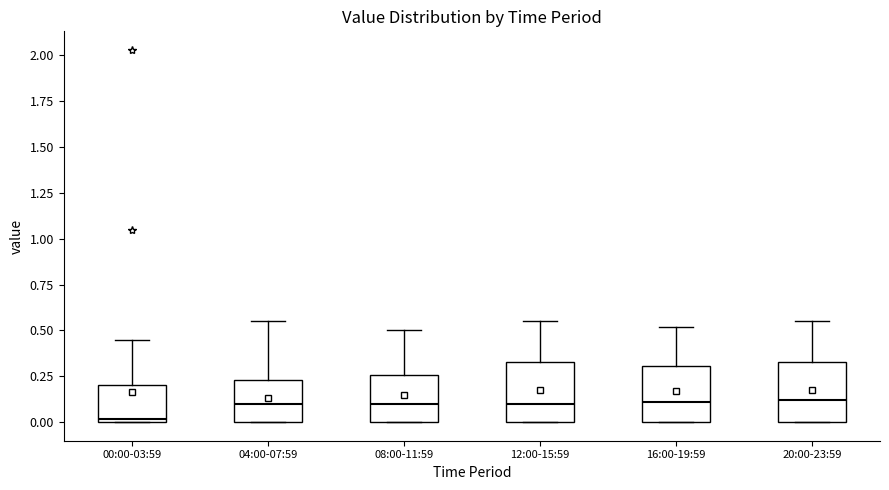

Which box has the lowest median line?

00:00-03:59